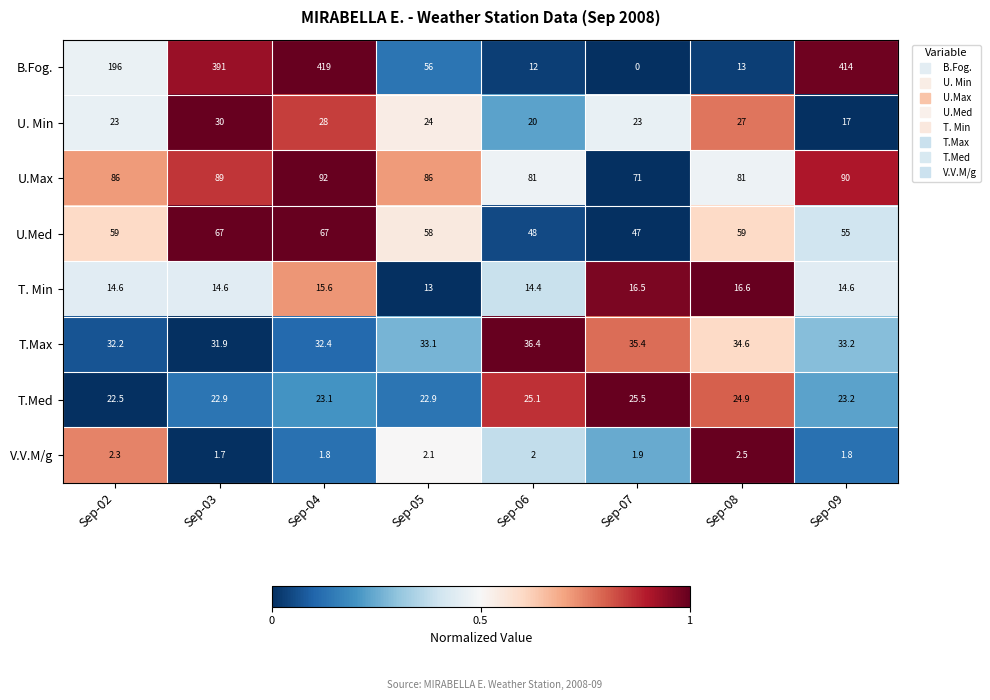

What is the difference between the highest and lowest values at Sep-06?

79.0